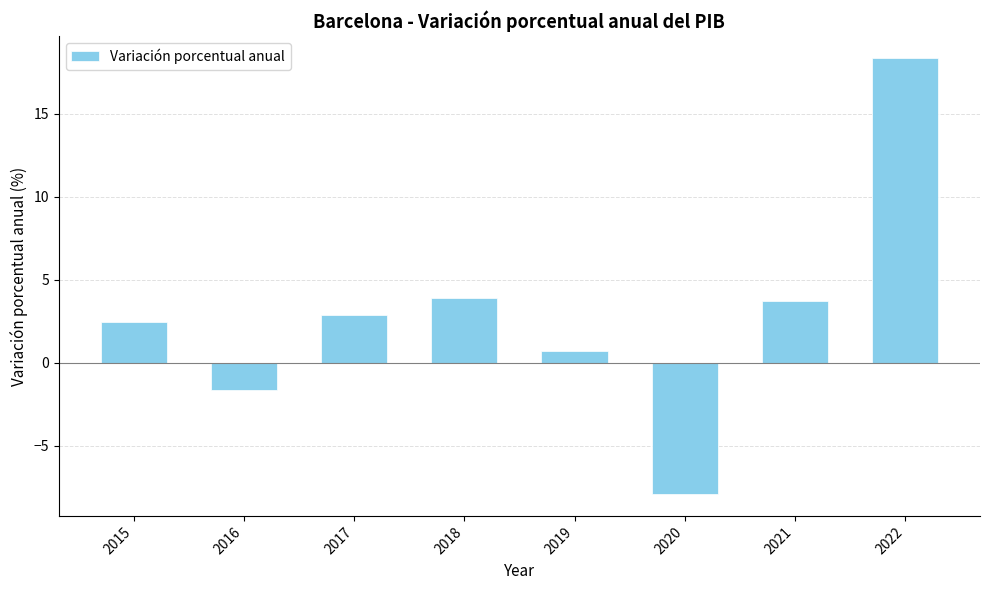

What is the greatest value displayed?

18.4